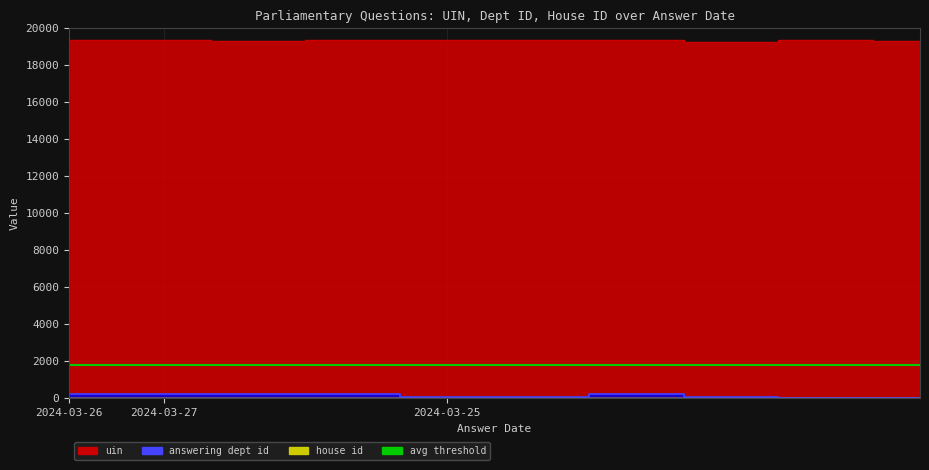

What is the spread (max minus min) of values at 2024-03-27?

19138